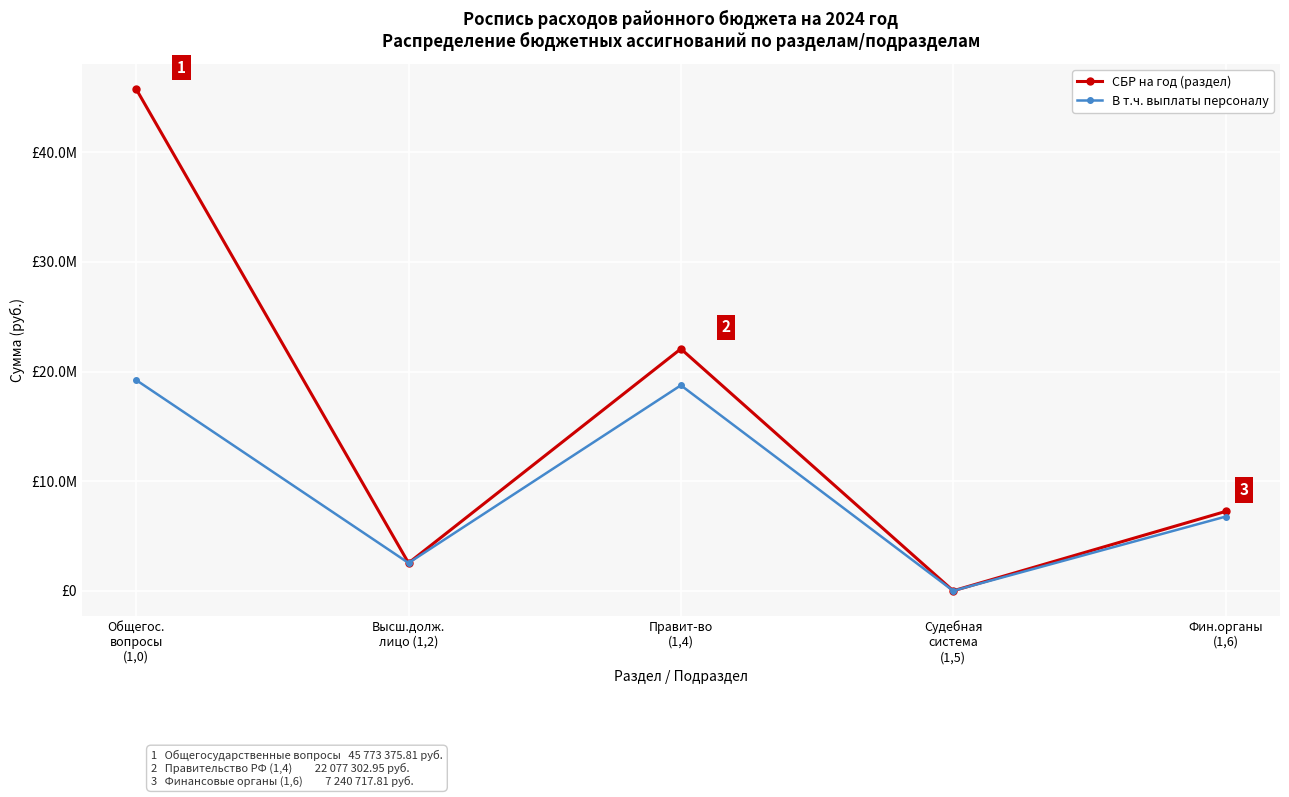

What is the difference between the second highest and minimum values in the В т.ч. выплаты персоналу series?

18748660.1